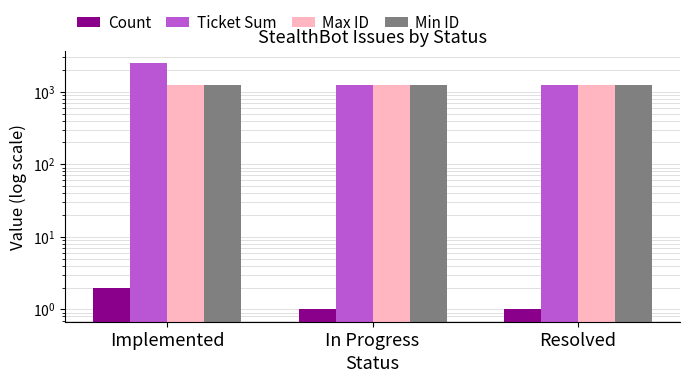

What is the minimum value shown in the chart?

1